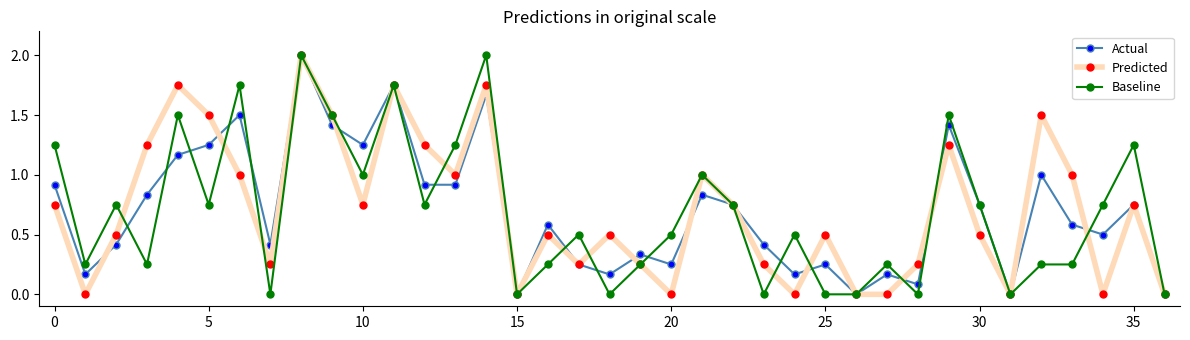

In Predicted, how many points are higher than both neighbors (excluding endpoints)?

11